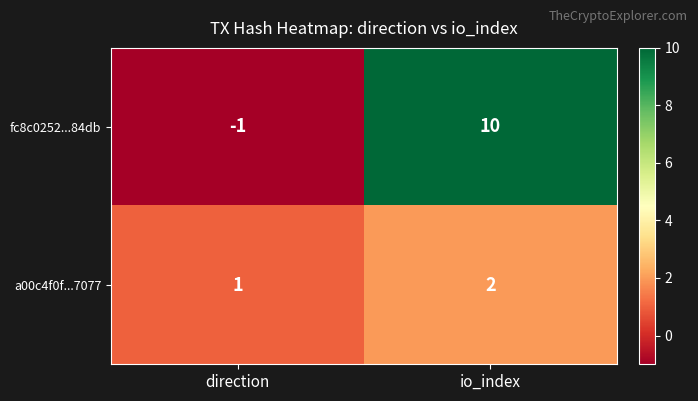

Between direction and io_index, which series saw the biggest shift?

fc8c0252...84db